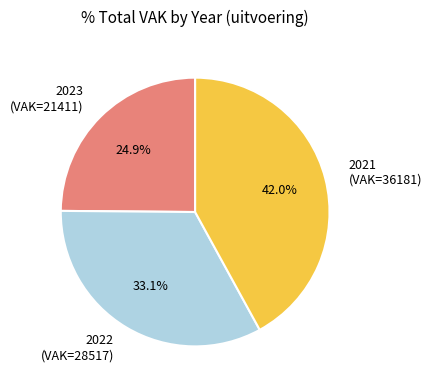

Which has a higher value, 2023 (VAK=21411) or 2022 (VAK=28517)?

2022 (VAK=28517)